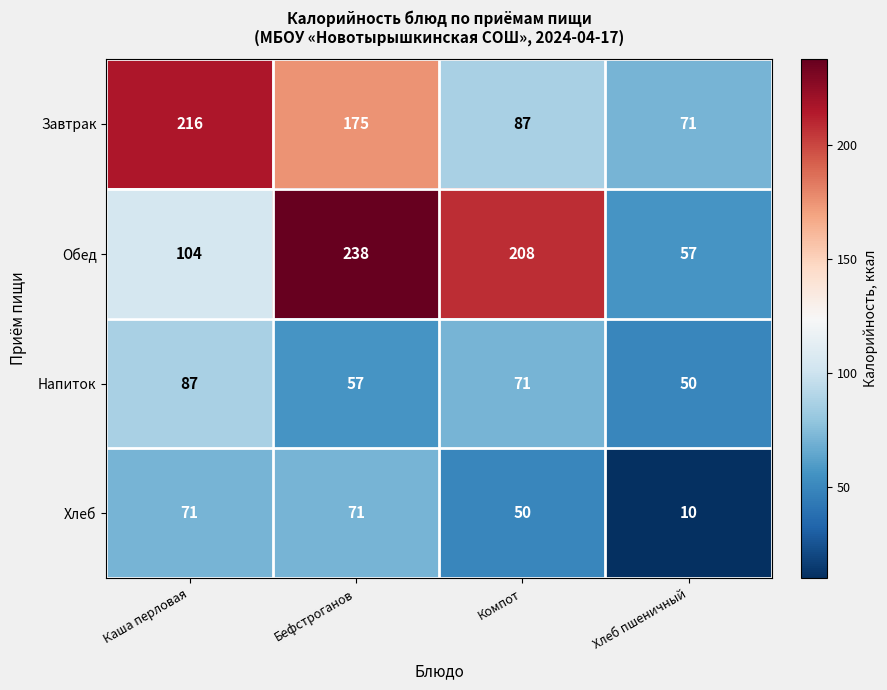

Which series has the widest spread of values?

Обед